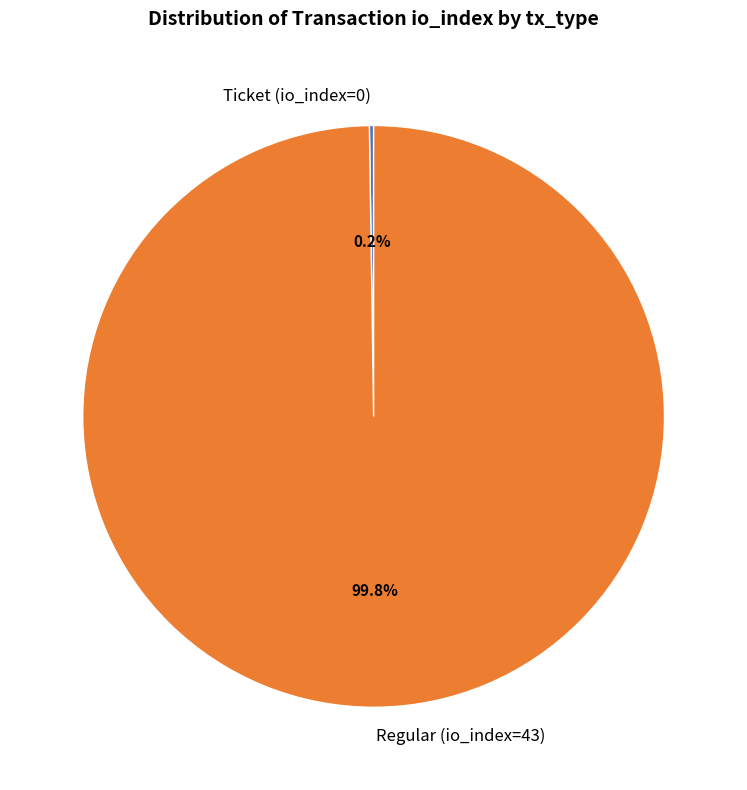

Which slice represents more than half of the pie?

Regular (io_index=43)